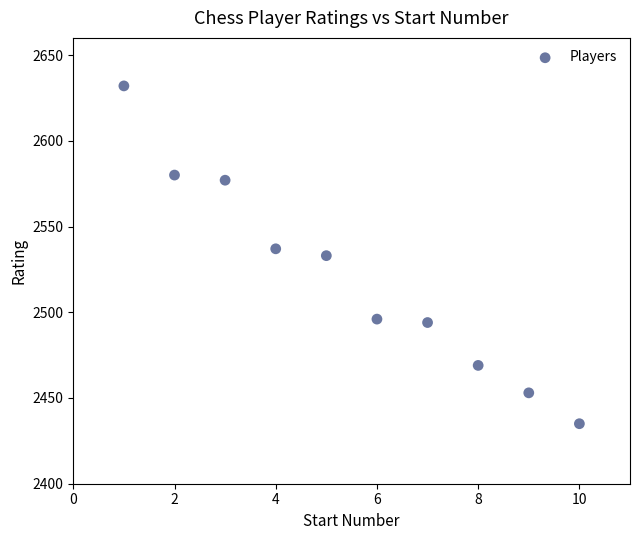

What is the average Y value?

2521